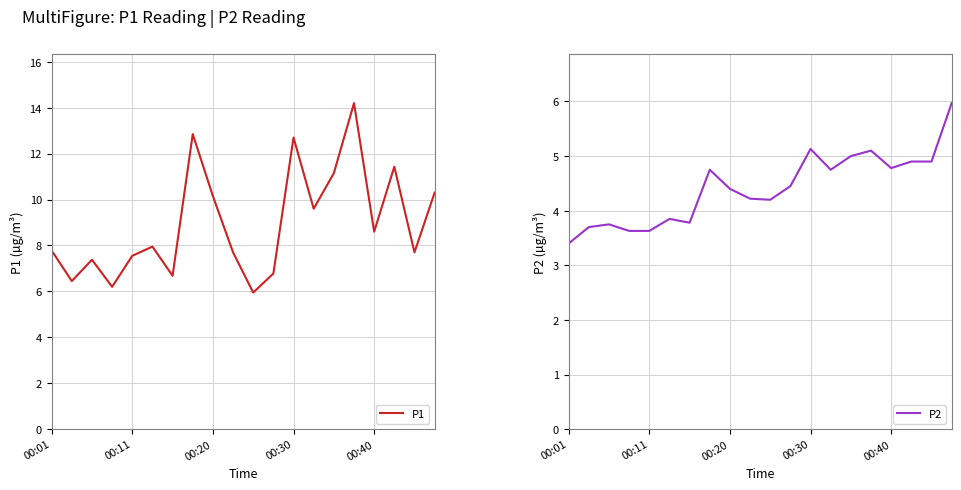

Where does the P1 series first go above 7?

00:01